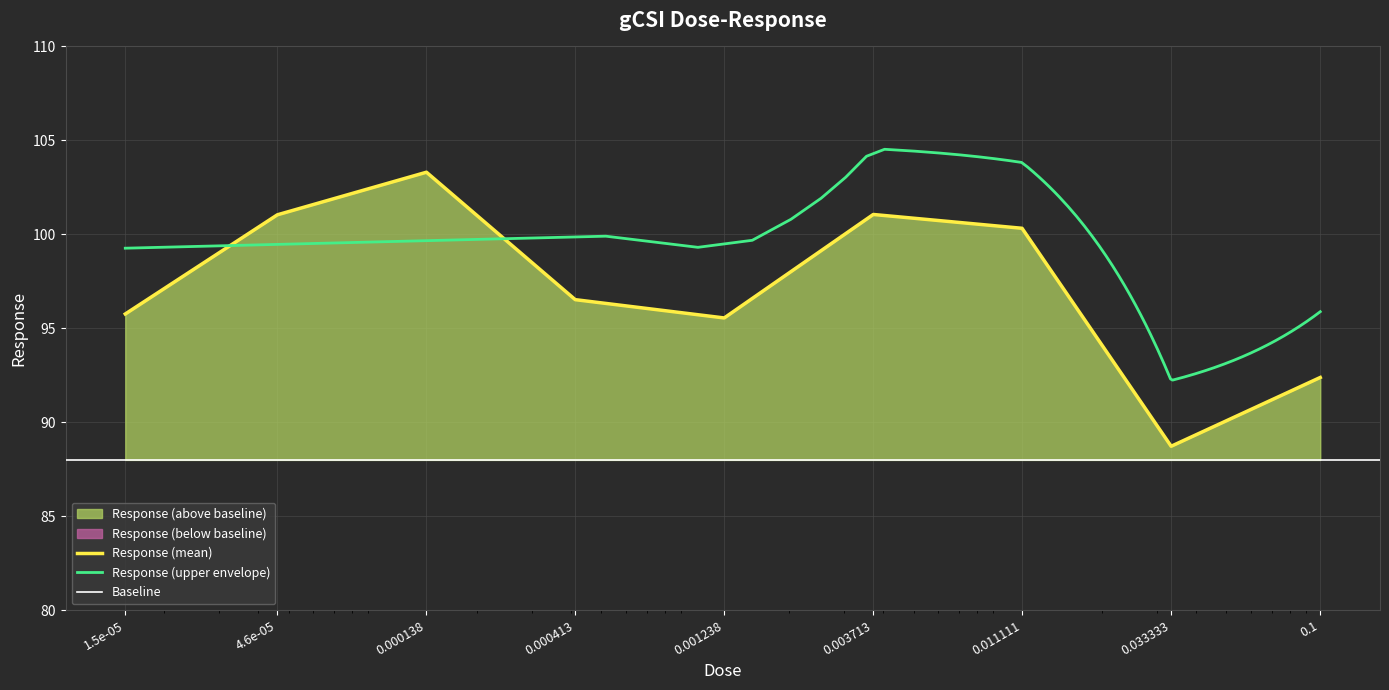

True or false: the data has more than 0 interior local peaks.

True